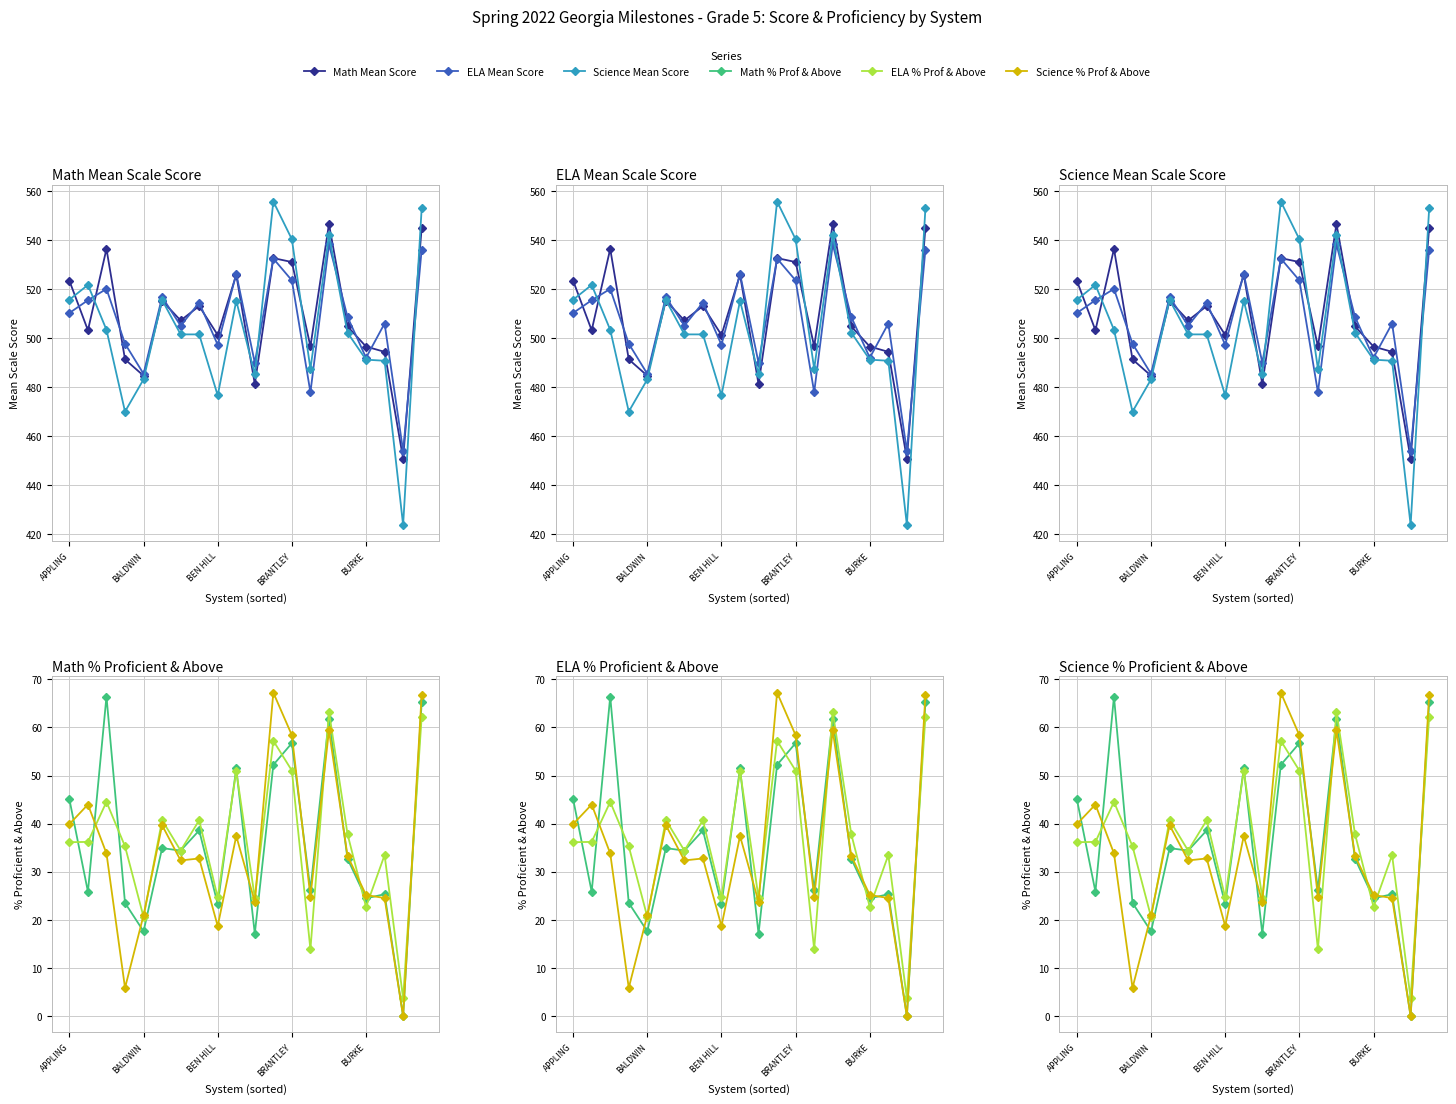

Between BURKE and 9, which series saw the biggest shift?

Math Mean Score